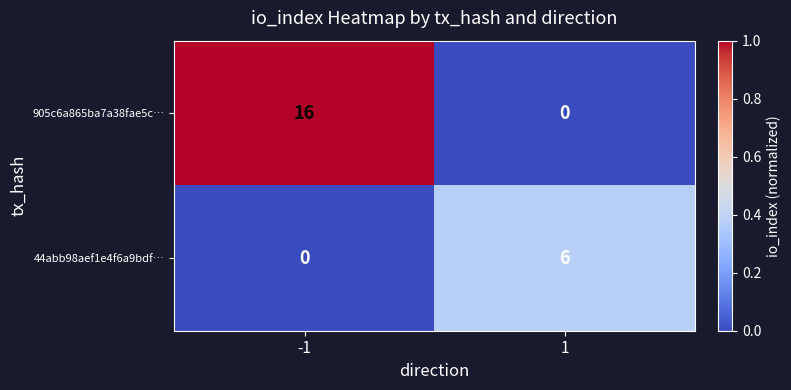

What is the greatest value displayed?

16